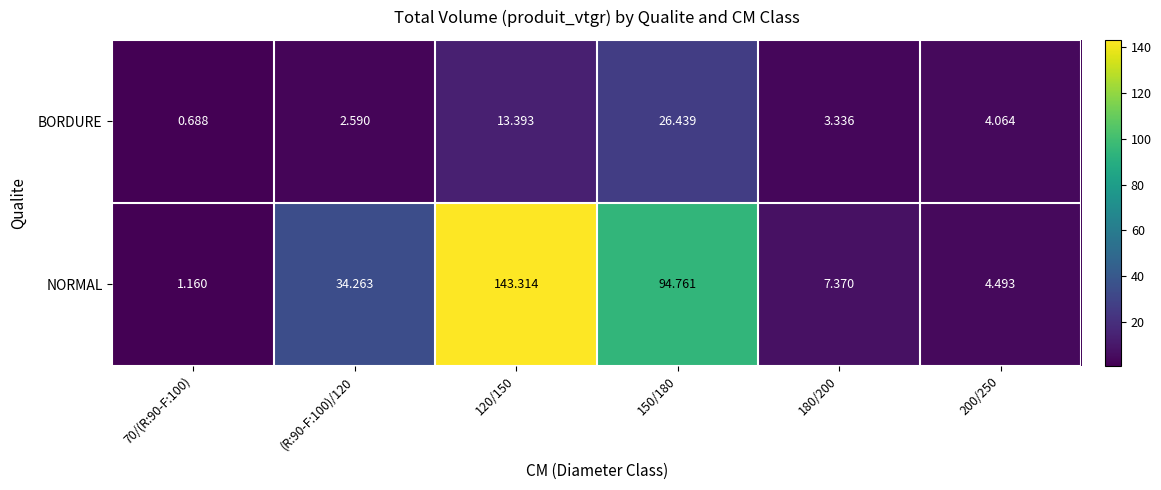

Rank the series by their maximum value, from highest to lowest.

NORMAL, BORDURE